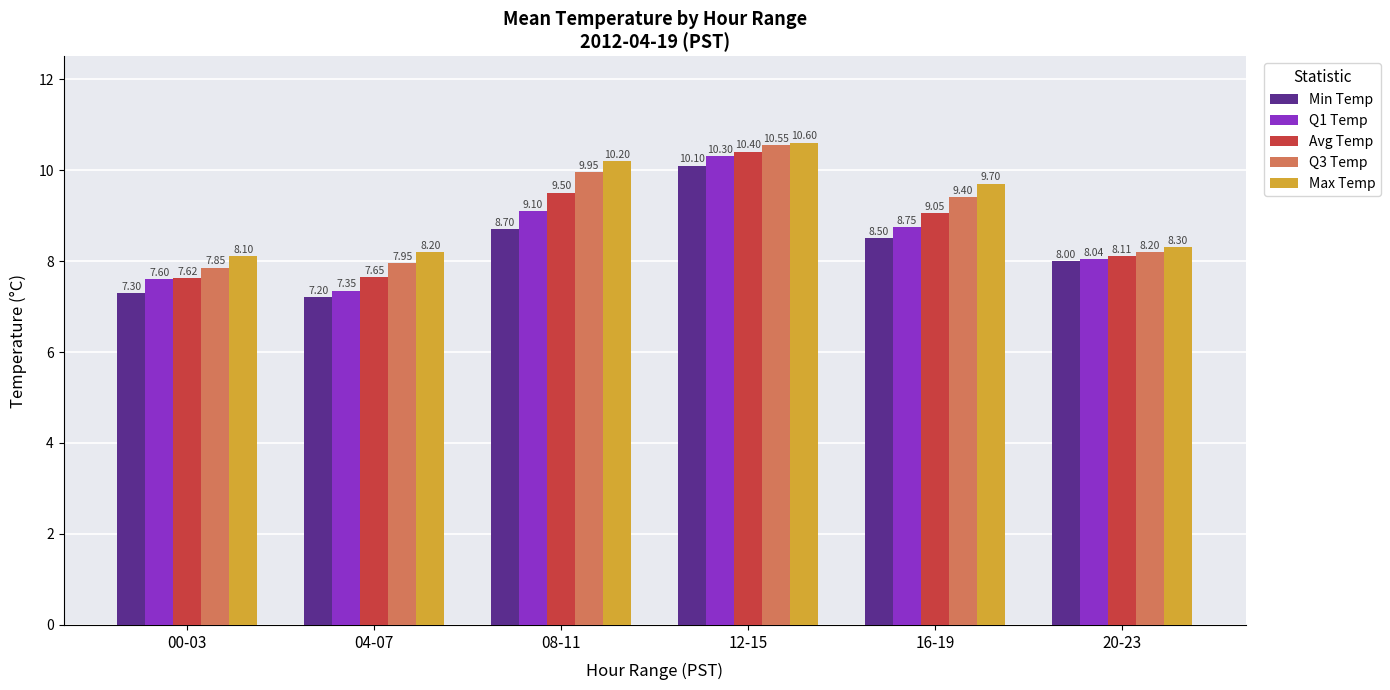

What is the sum of the Q1 Temp values at 16-19 and 08-11?

17.9